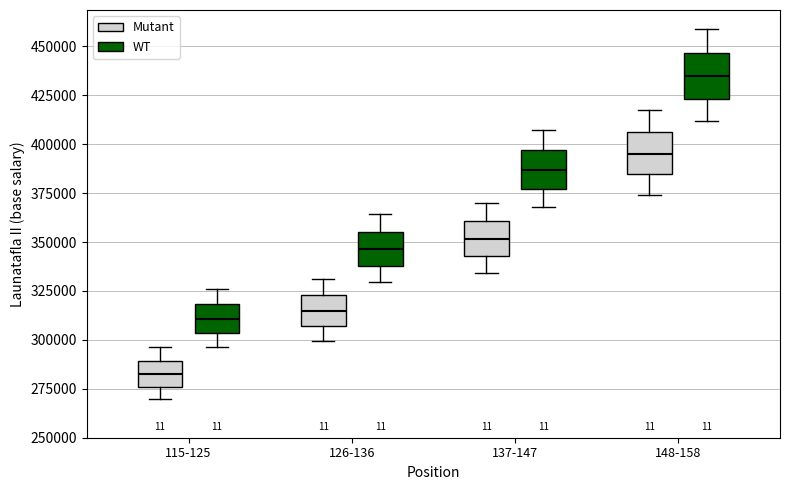

Reading left to right, read every box against the y-axis: the position of its median line, the range the box covers, and the ends of its whiskers. The values are not printed on the chart, so give them approximately, as read against the axis.

115-125 (Mutant): median 280000, box 275000 to 290000, whiskers 270000 to 295000
115-125 (WT): median 310000, box 305000 to 320000, whiskers 295000 to 325000
126-136 (Mutant): median 315000, box 305000 to 325000, whiskers 300000 to 330000
126-136 (WT): median 345000, box 340000 to 355000, whiskers 330000 to 365000
137-147 (Mutant): median 350000, box 345000 to 360000, whiskers 335000 to 370000
137-147 (WT): median 385000, box 375000 to 395000, whiskers 370000 to 405000
148-158 (Mutant): median 395000, box 385000 to 405000, whiskers 375000 to 415000
148-158 (WT): median 435000, box 425000 to 445000, whiskers 410000 to 460000